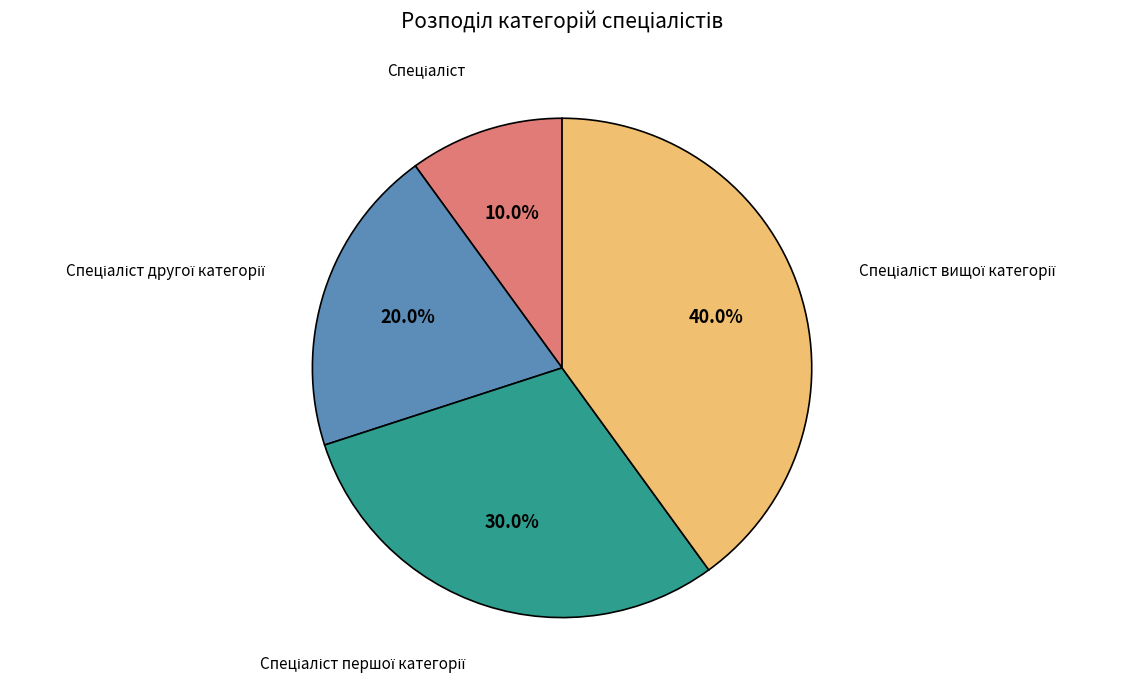

Count the number of slices in the pie.

4